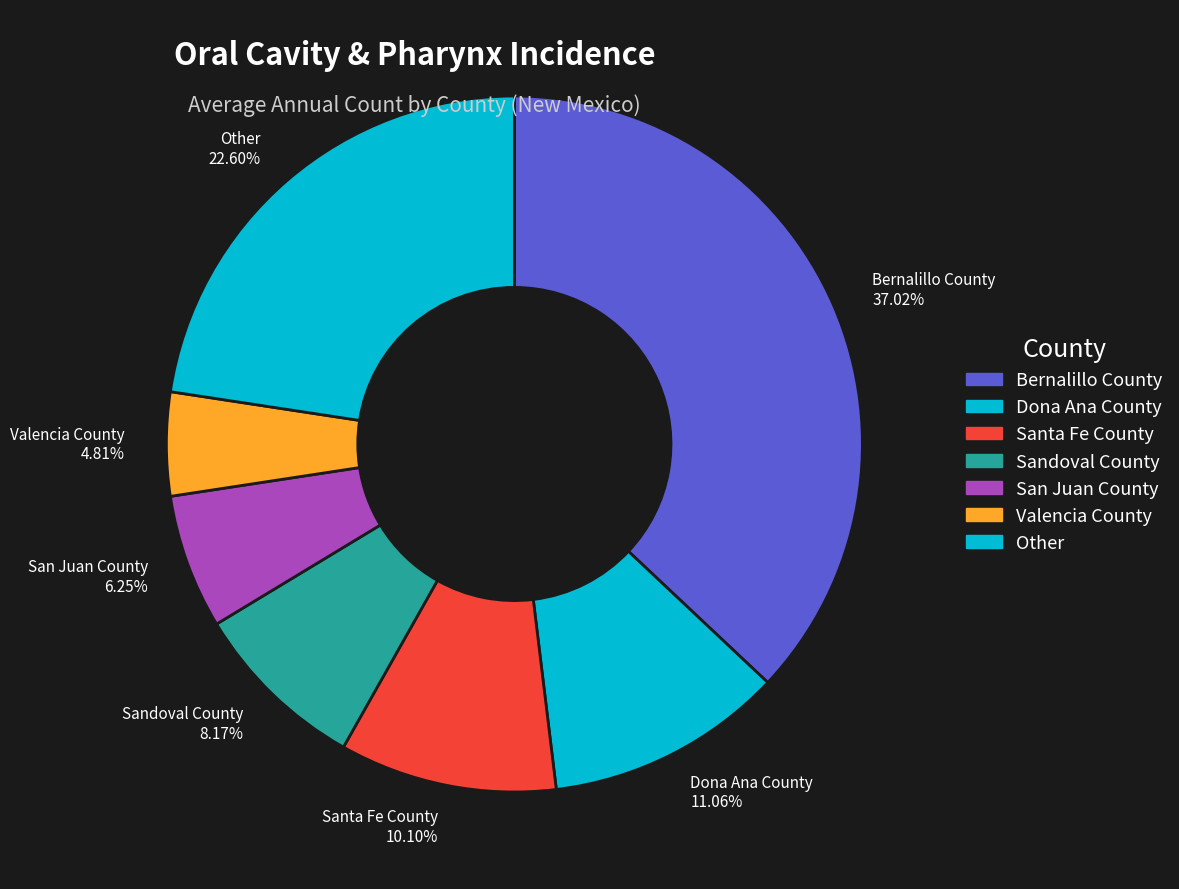

Which has a higher value, Bernalillo County 37.02% or Dona Ana County 11.06%?

Bernalillo County 37.02%